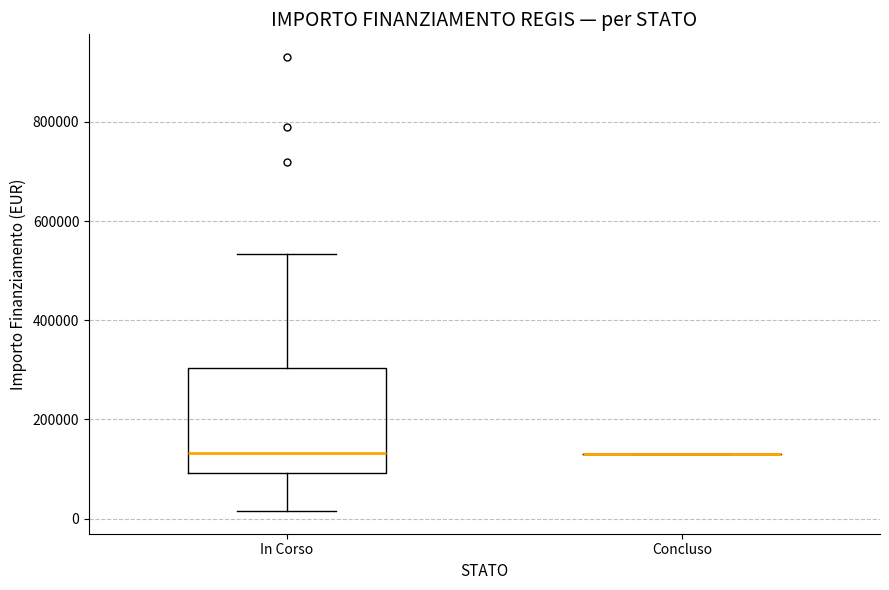

Reading left to right, transcribe this box plot: for each box, give where its median line is, the range the box spans, and where its two whiskers end, as read against the y-axis. The values are not printed on the chart, so give them approximately, as read against the axis.

In Corso: median 140000, box 100000 to 300000, whiskers 20000 to 540000
Concluso: box collapsed to a line at 140000, whiskers 140000 to 140000